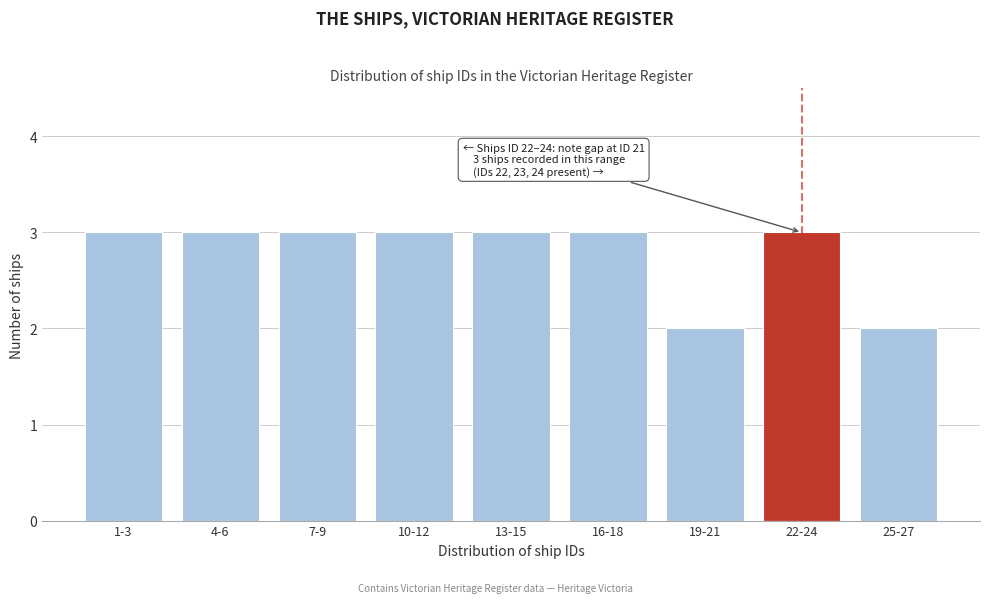

Reading left to right, transcribe all the data shown in this chart.

1-3=3	4-6=3	7-9=3	10-12=3	13-15=3	16-18=3	19-21=2	22-24=3	25-27=2